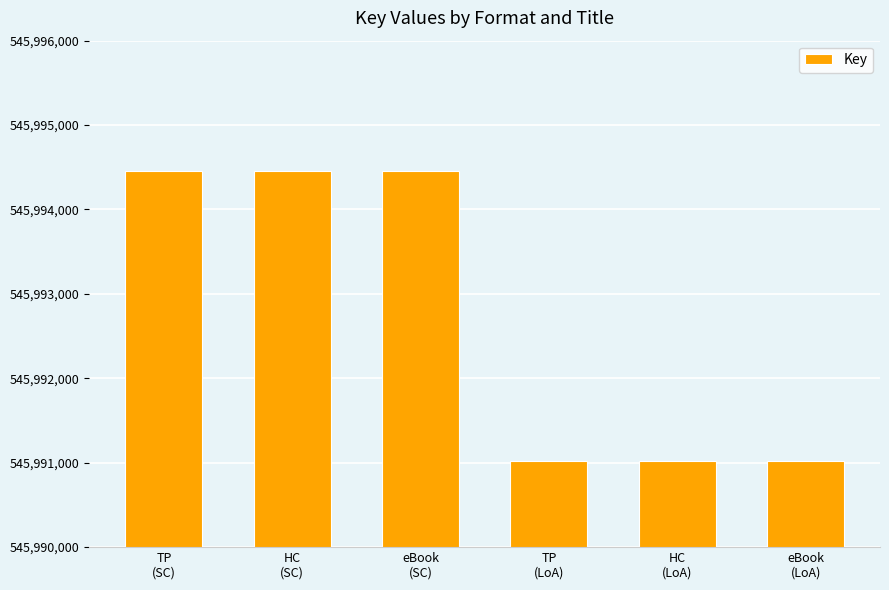

Reading left to right, extract all data points from this chart.

TP
(SC)=545994454	HC
(SC)=545994454	eBook
(SC)=545994454	TP
(LoA)=545991021	HC
(LoA)=545991021	eBook
(LoA)=545991021